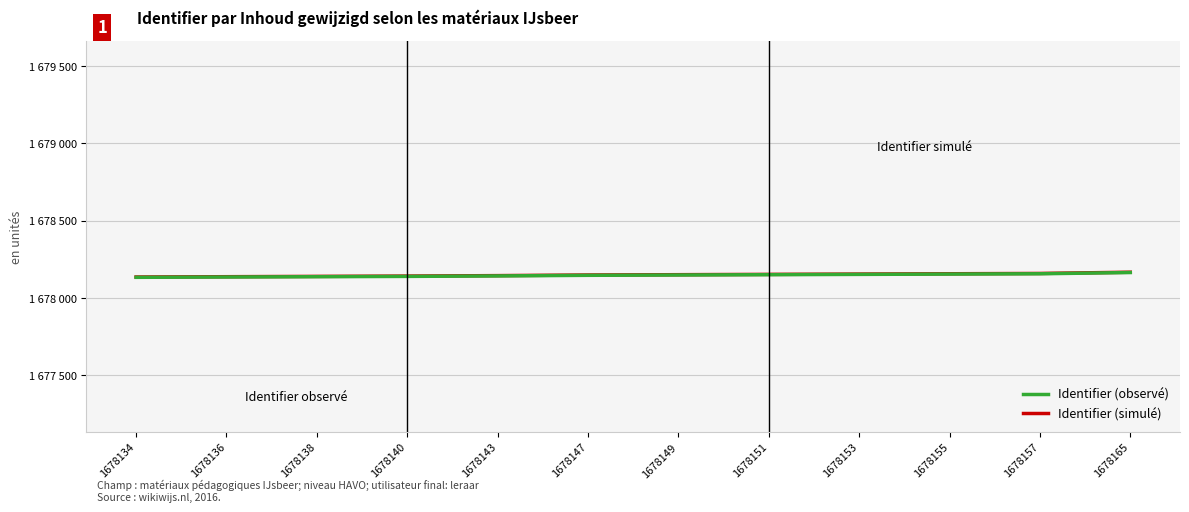

True or false: Identifier (simulé) and Identifier (observé) cross at least once.

False